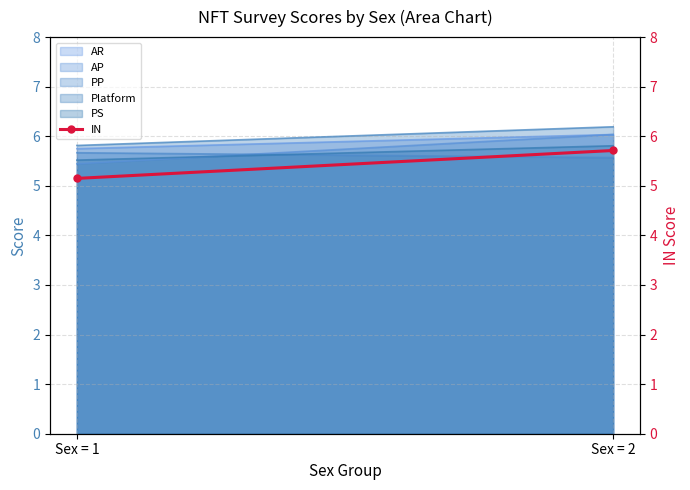

The value at Sex = 2 is 5.7. True or false?

True